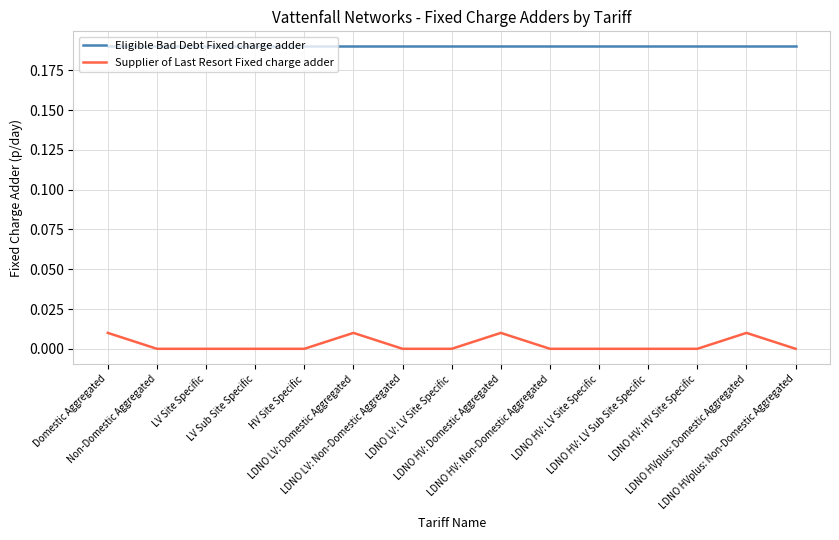

Which series has the largest total across all categories?

Eligible Bad Debt Fixed charge adder